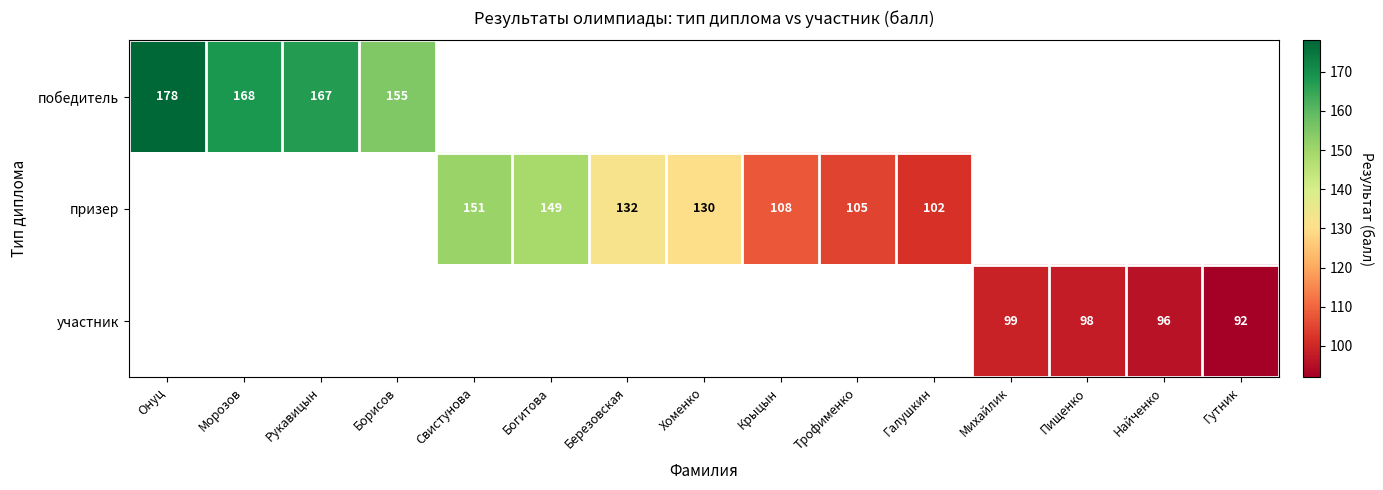

At which category does the chart reach its minimum across all series?

Гутник